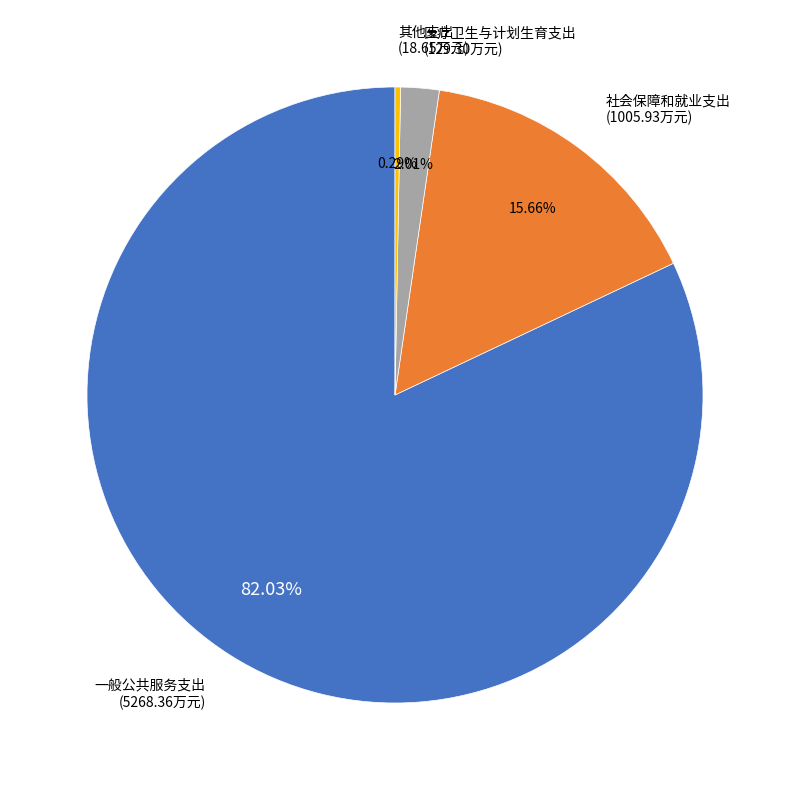

Is there a majority slice in this chart?

Yes